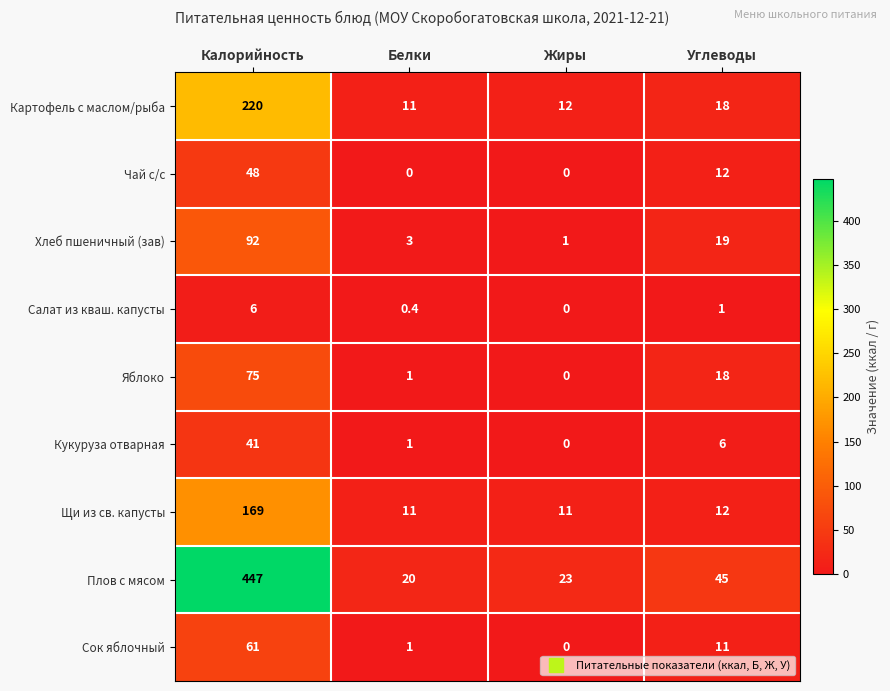

The Щи из св. капусты series shows 169.0 at Калорийность. True or false?

True